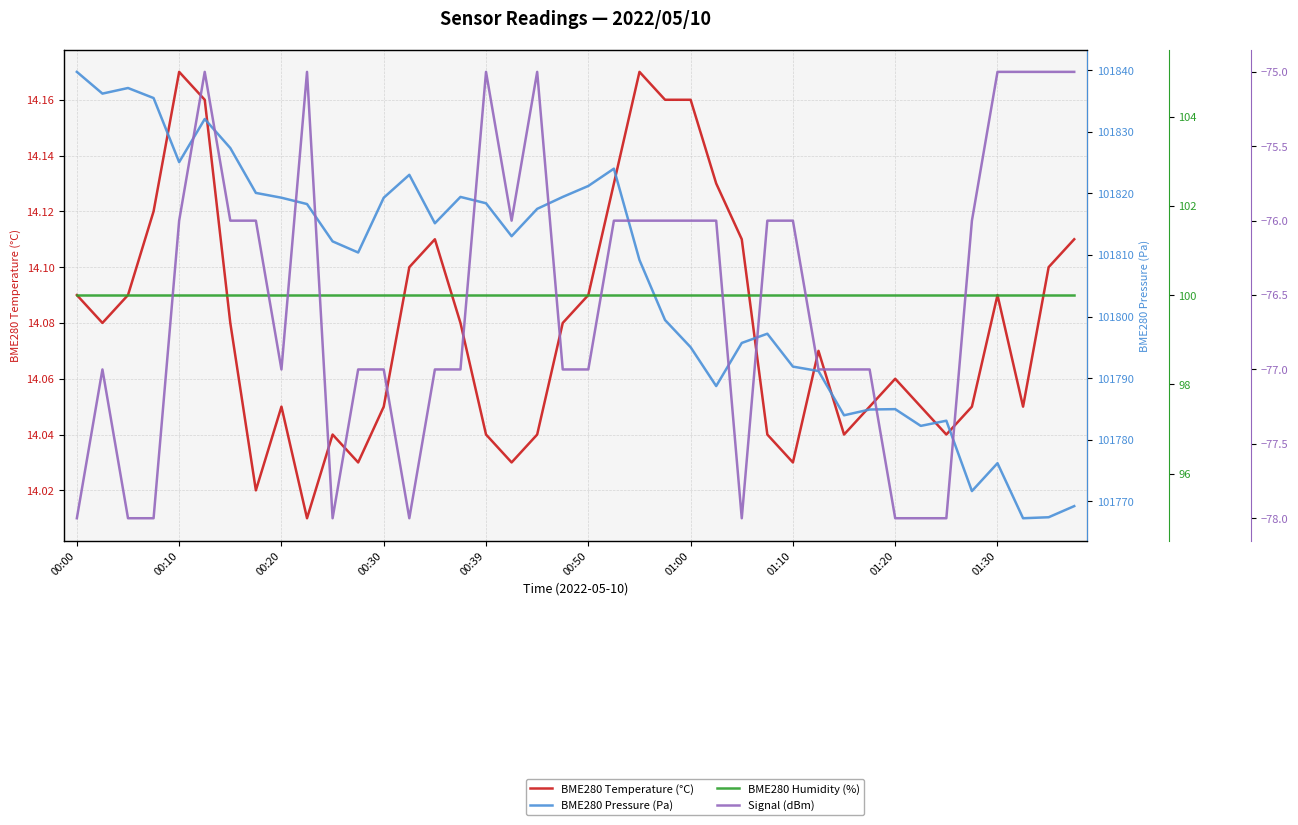

Which series has the widest spread of values?

BME280 Pressure (Pa)